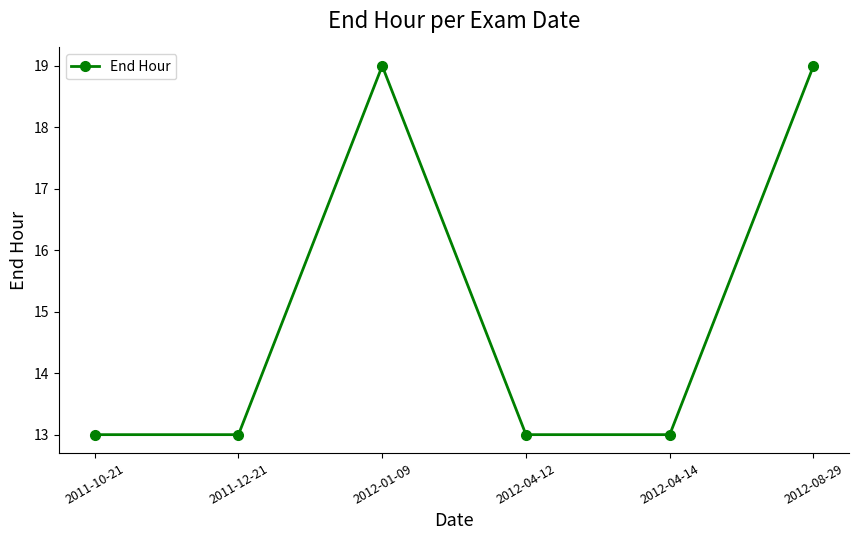

What is the greatest value displayed?

19